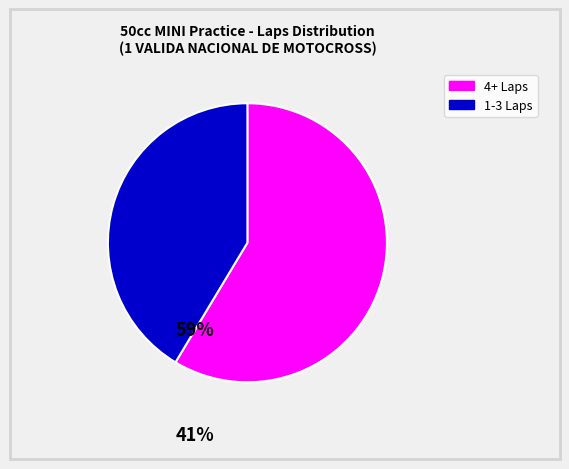

Is there any slice that represents more than half of the pie?

Yes